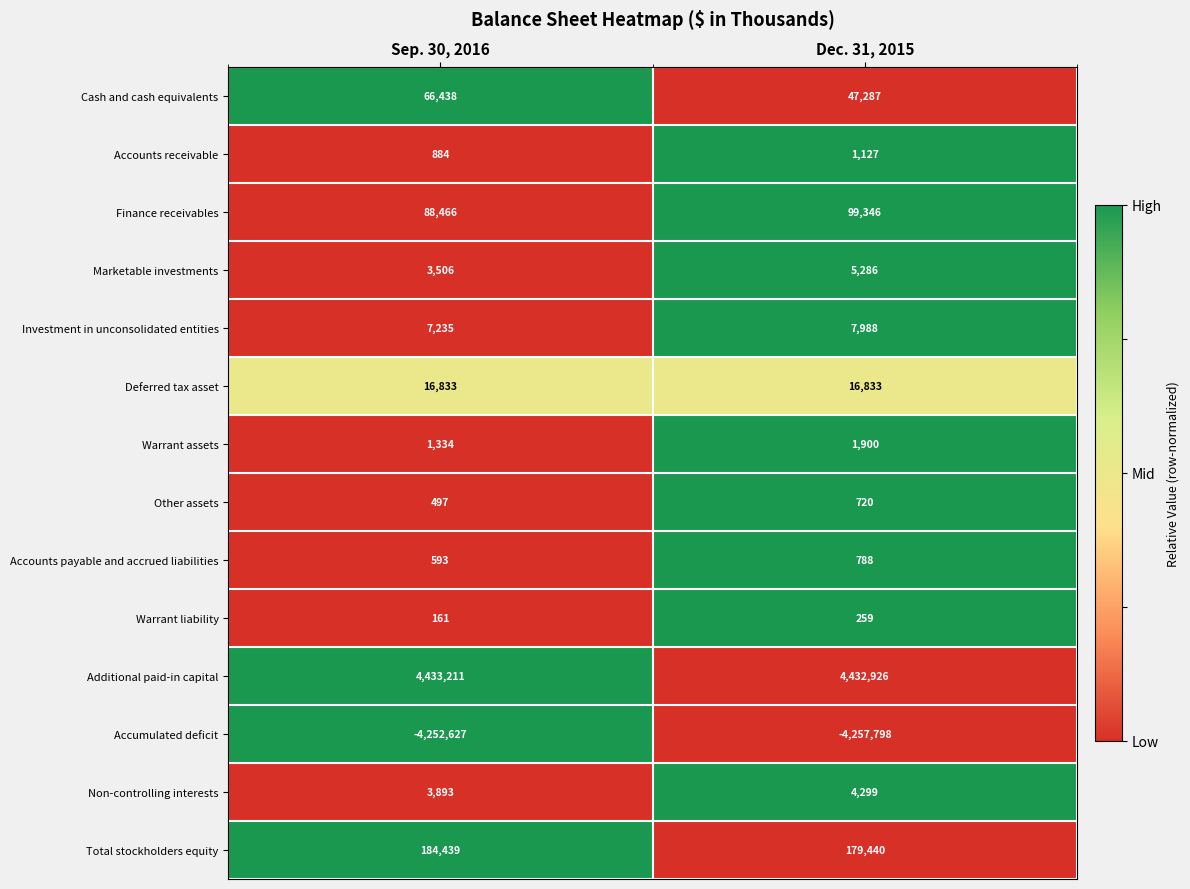

Rank the series by their maximum value, from highest to lowest.

Additional paid-in capital, Total stockholders equity, Finance receivables, Cash and cash equivalents, Deferred tax asset, Investment in unconsolidated entities, Marketable investments, Non-controlling interests, Warrant assets, Accounts receivable, Accounts payable and accrued liabilities, Other assets, Warrant liability, Accumulated deficit